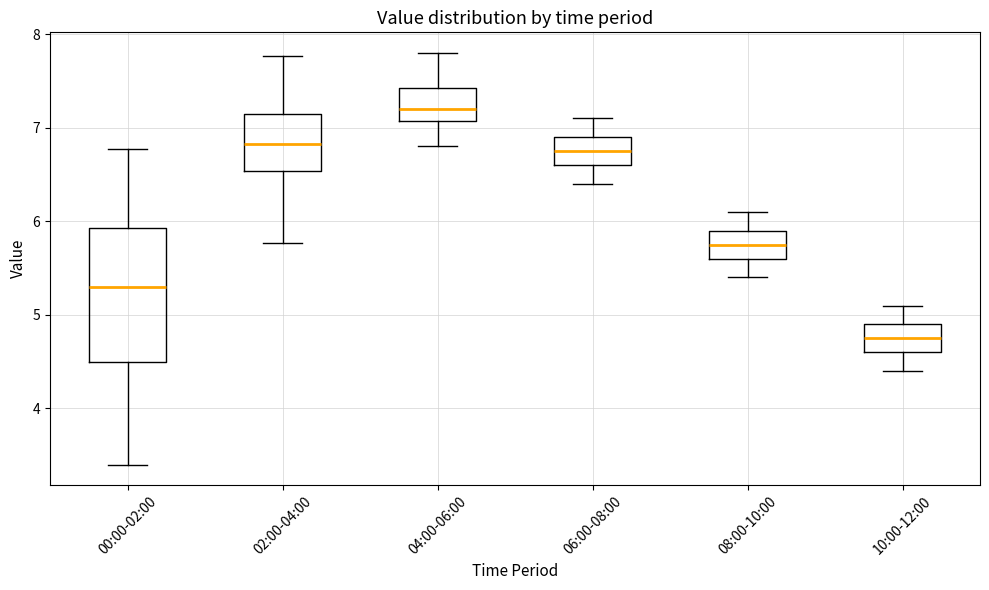

Reading left to right, transcribe this box plot: for each box, give where its median line is, the range the box spans, and where its two whiskers end, as read against the y-axis. The values are not printed on the chart, so give them approximately, as read against the axis.

00:00-02:00: median 5.3, box 4.5 to 5.9, whiskers 3.4 to 6.8
02:00-04:00: median 6.8, box 6.5 to 7.1, whiskers 5.8 to 7.8
04:00-06:00: median 7.2, box 7.1 to 7.4, whiskers 6.8 to 7.8
06:00-08:00: median 6.8, box 6.6 to 6.9, whiskers 6.4 to 7.1
08:00-10:00: median 5.8, box 5.6 to 5.9, whiskers 5.4 to 6.1
10:00-12:00: median 4.8, box 4.6 to 4.9, whiskers 4.4 to 5.1